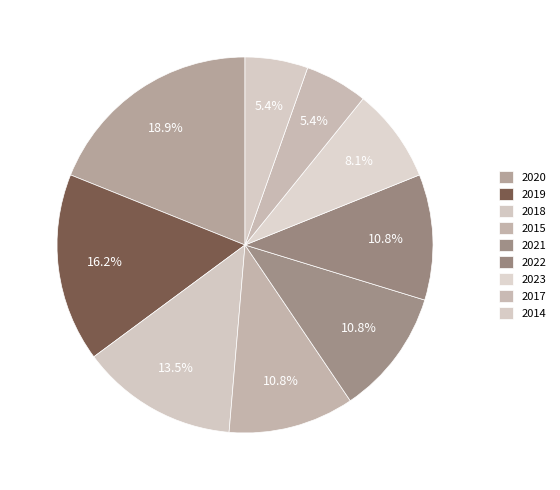

Do 2015 and 2018 together represent more than half of the pie?

No